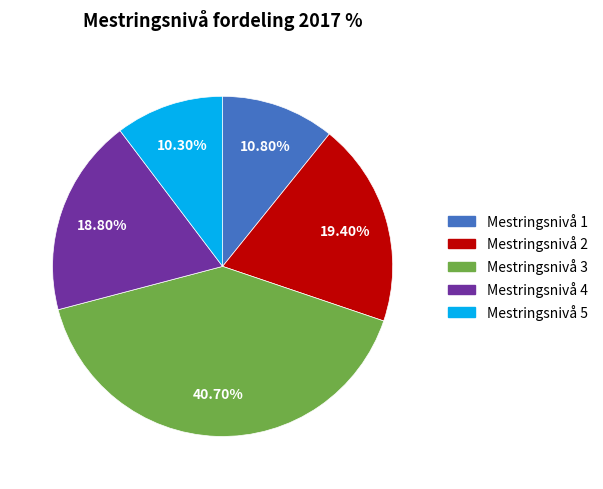

To the nearest percent, what is the difference between the largest and smallest slice percentages?

30%